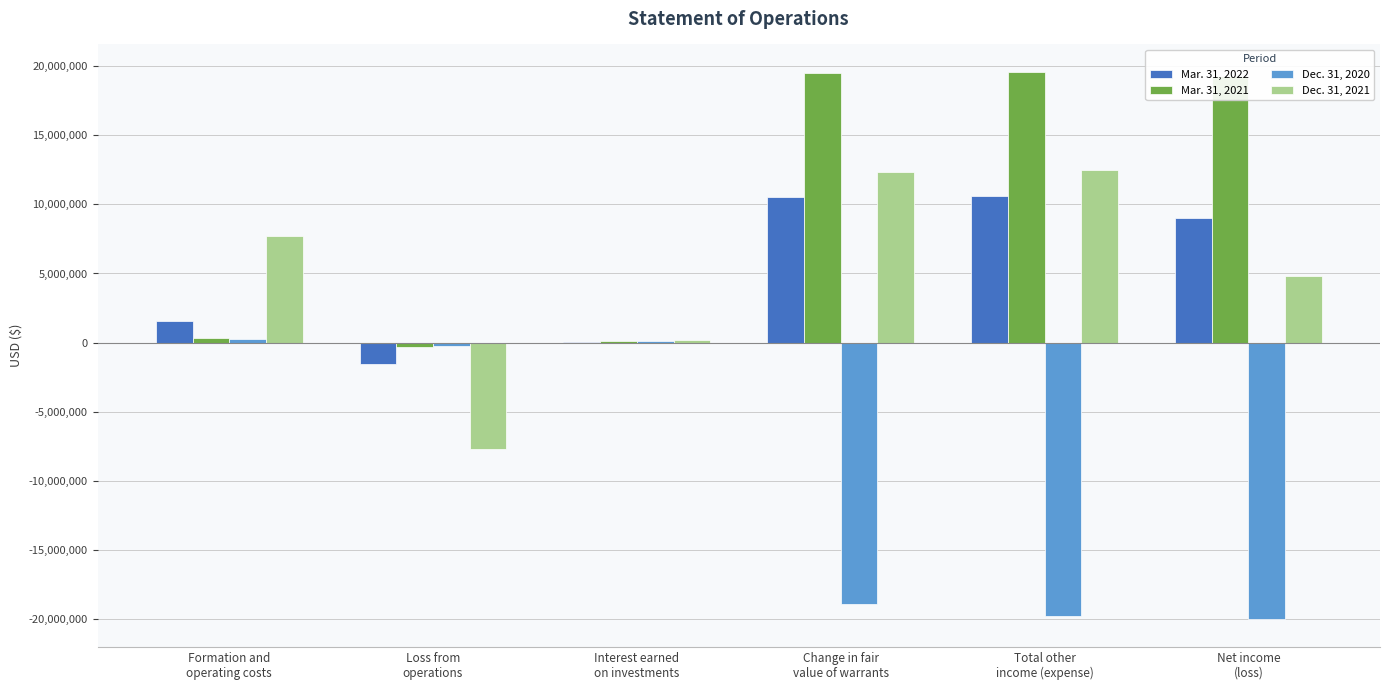

What is the maximum value shown in the chart?

19609062